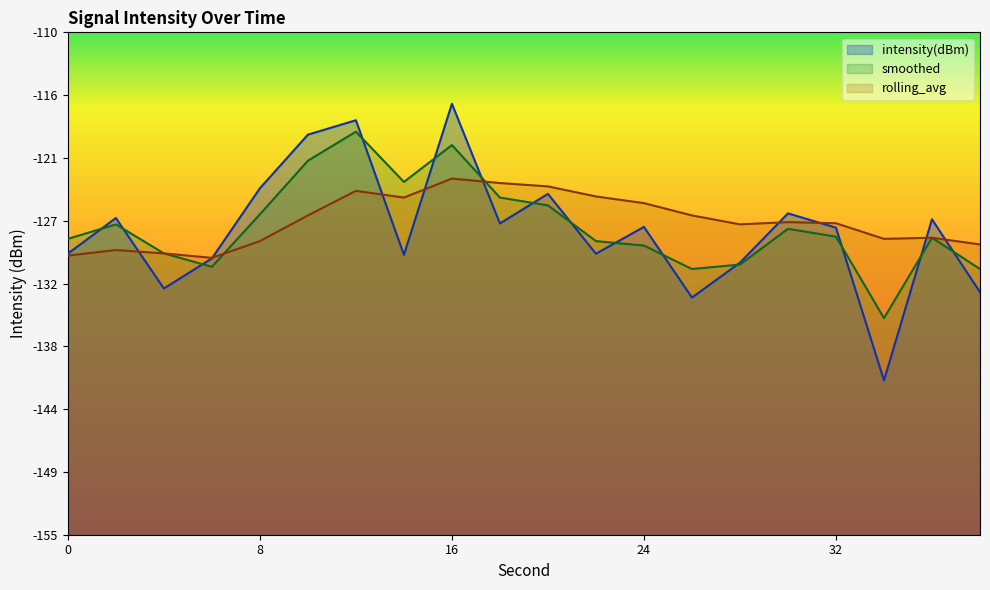

Is the value of rolling_avg at 10 greater than the value of smoothed at 36?

Yes